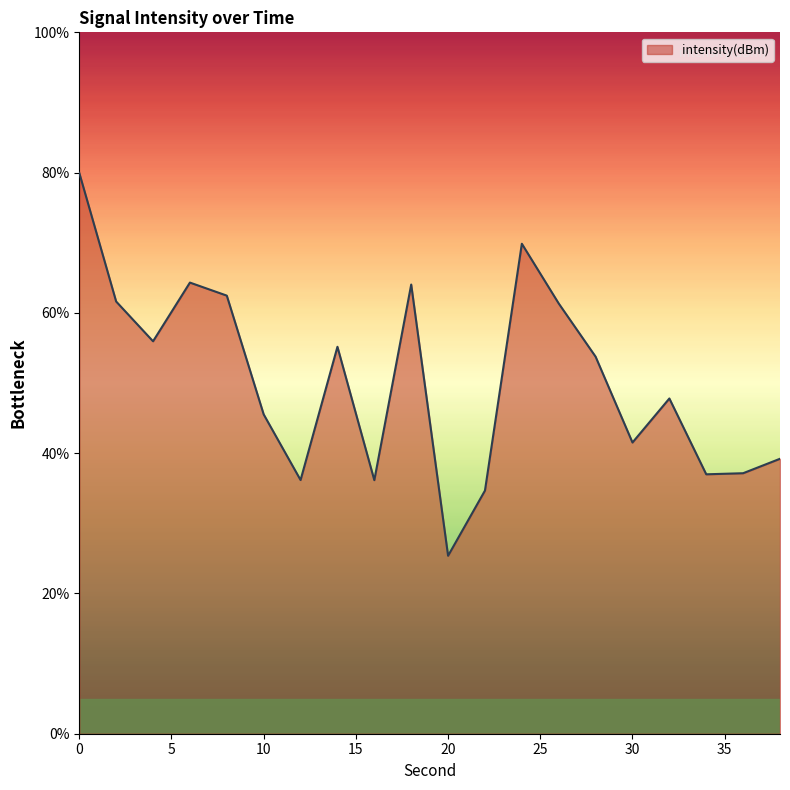

What is the difference between the maximum and minimum values?

54.6